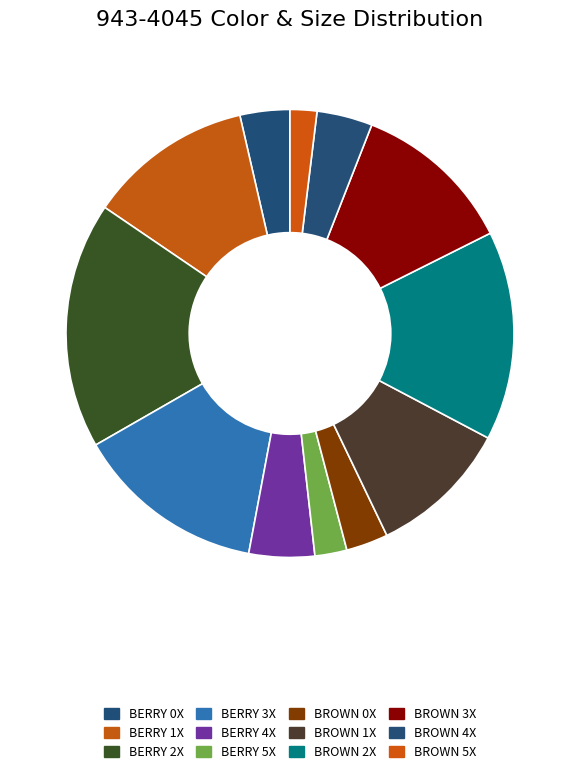

What is the ratio of the value at BERRY 5X to the value at BROWN 2X?

0.2